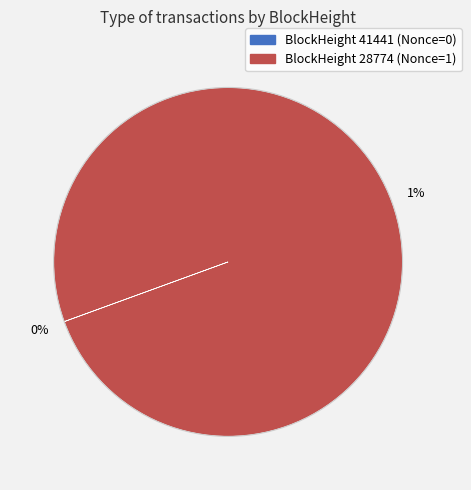

What is the change in value from 41441 to 28774?

+1